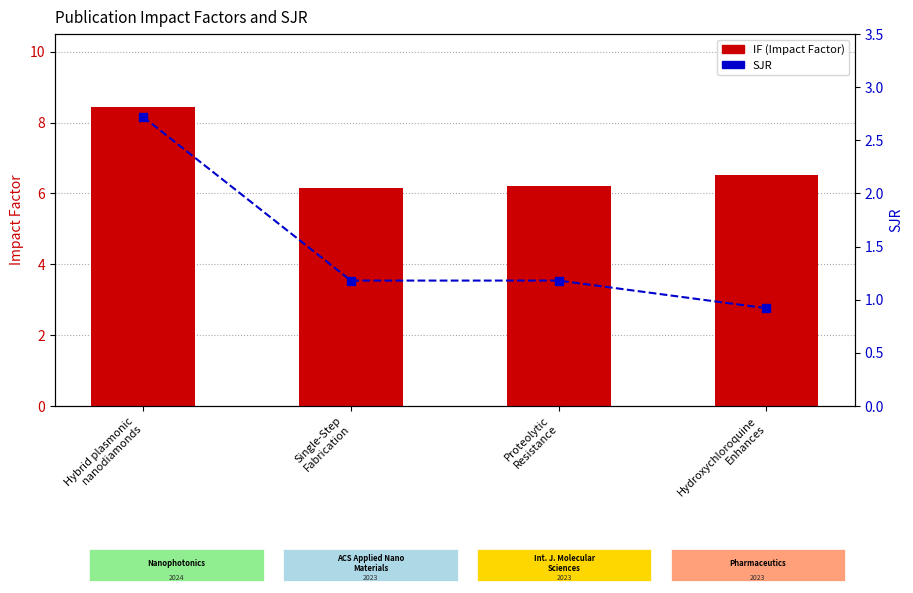

Does the chart contain any negative values?

No